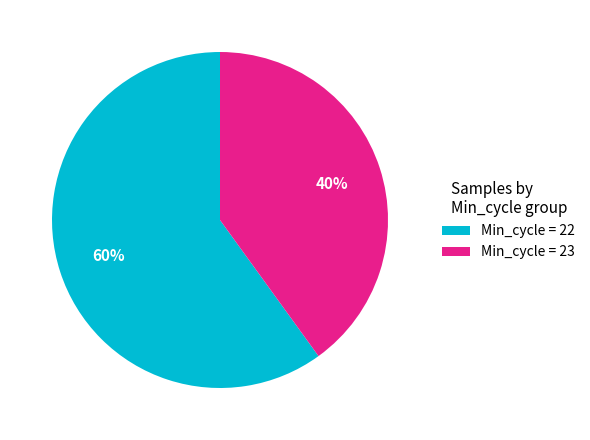

How many slices are in this pie chart?

2